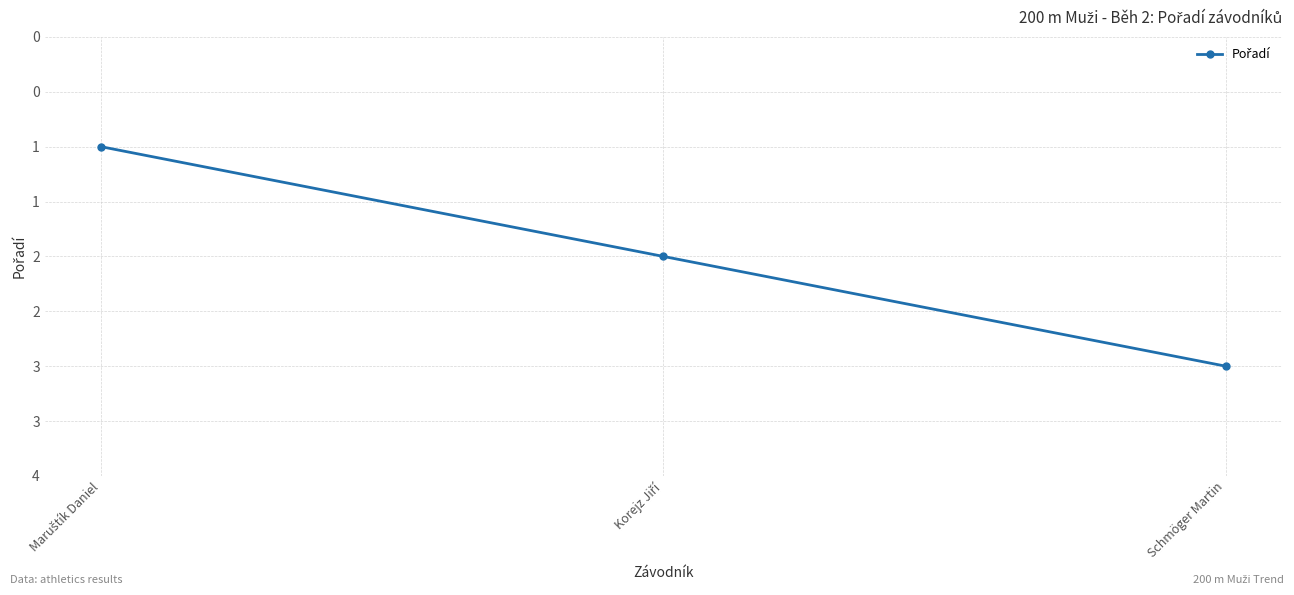

Reading left to right, what are all the values shown in this chart?

1	2	3